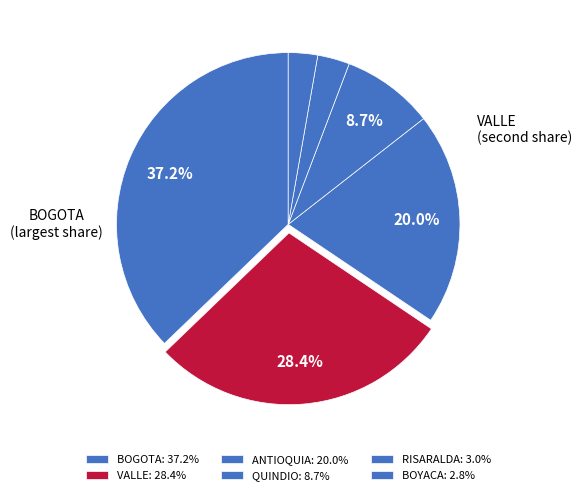

Is there a majority slice in this chart?

No